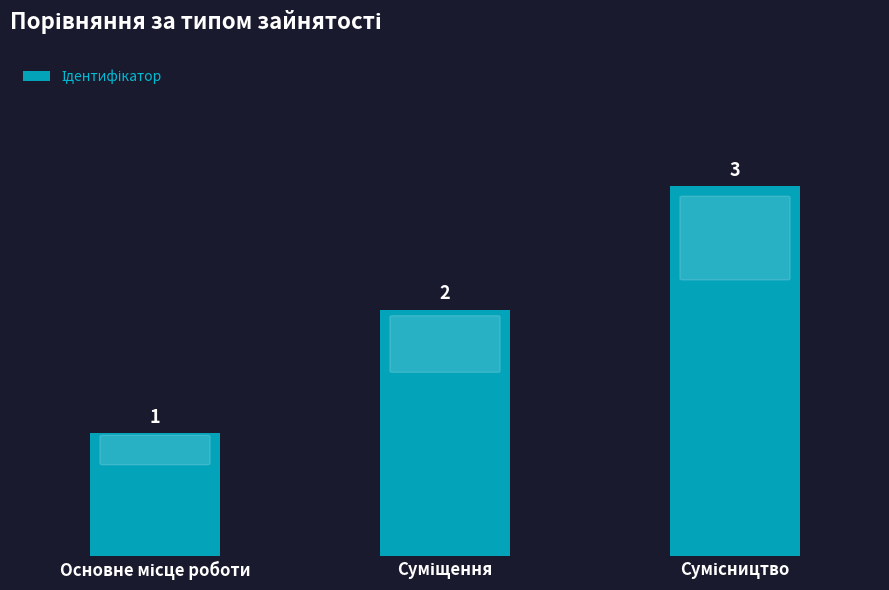

What is the greatest value displayed?

3